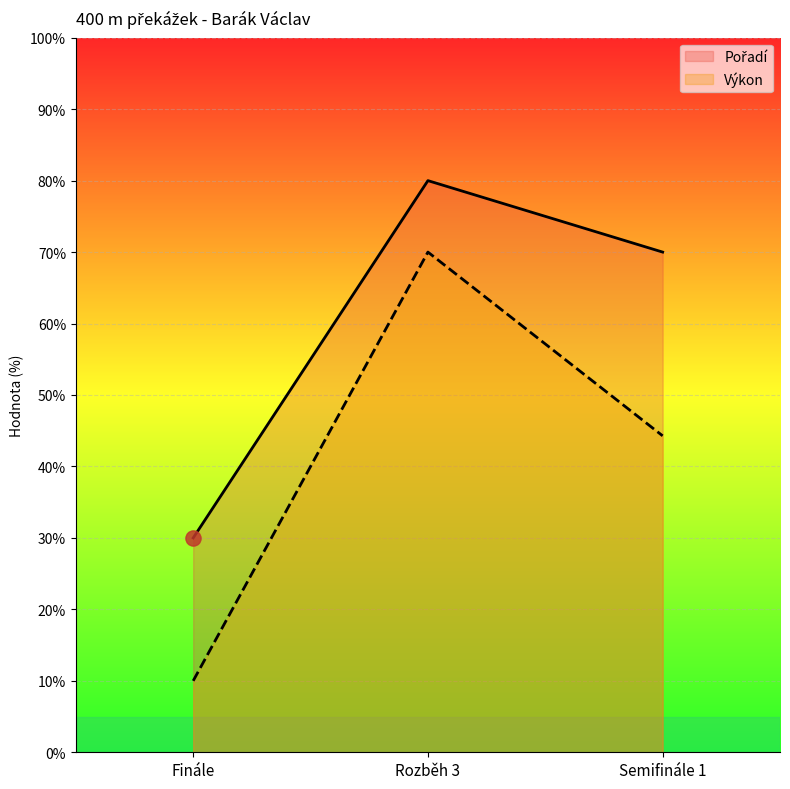

What is the total value across all series at Rozběh 3?

150.0